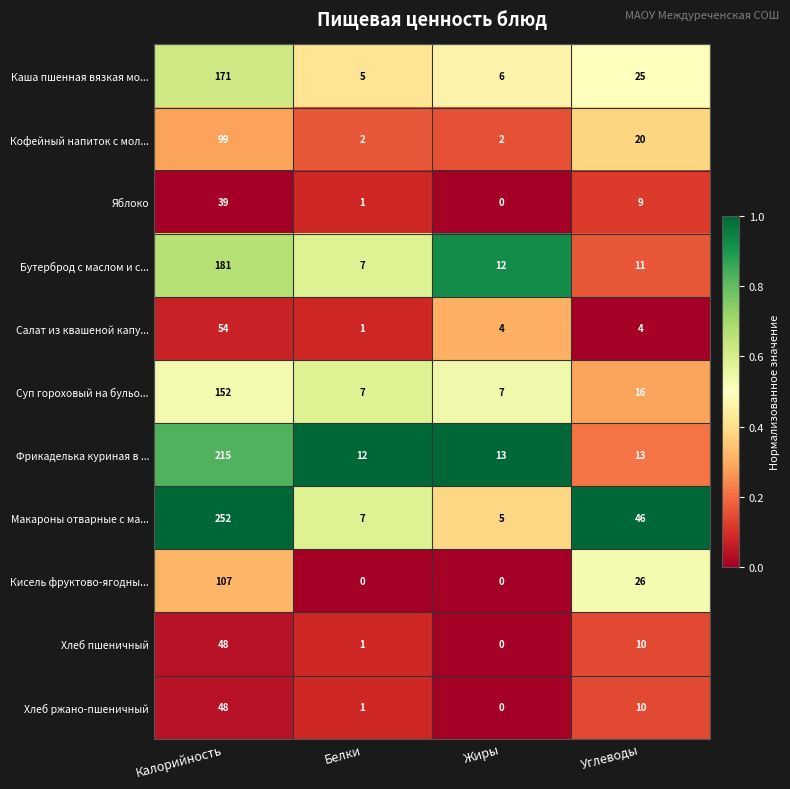

What is the approximate value of Каша пшенная вязкая мо... at Углеводы?

25